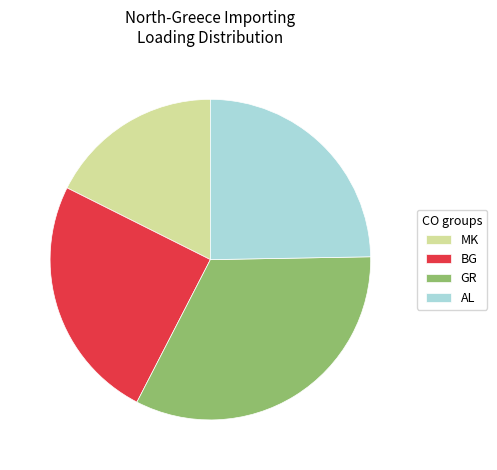

Is it true that AL is 25% of the pie?

True